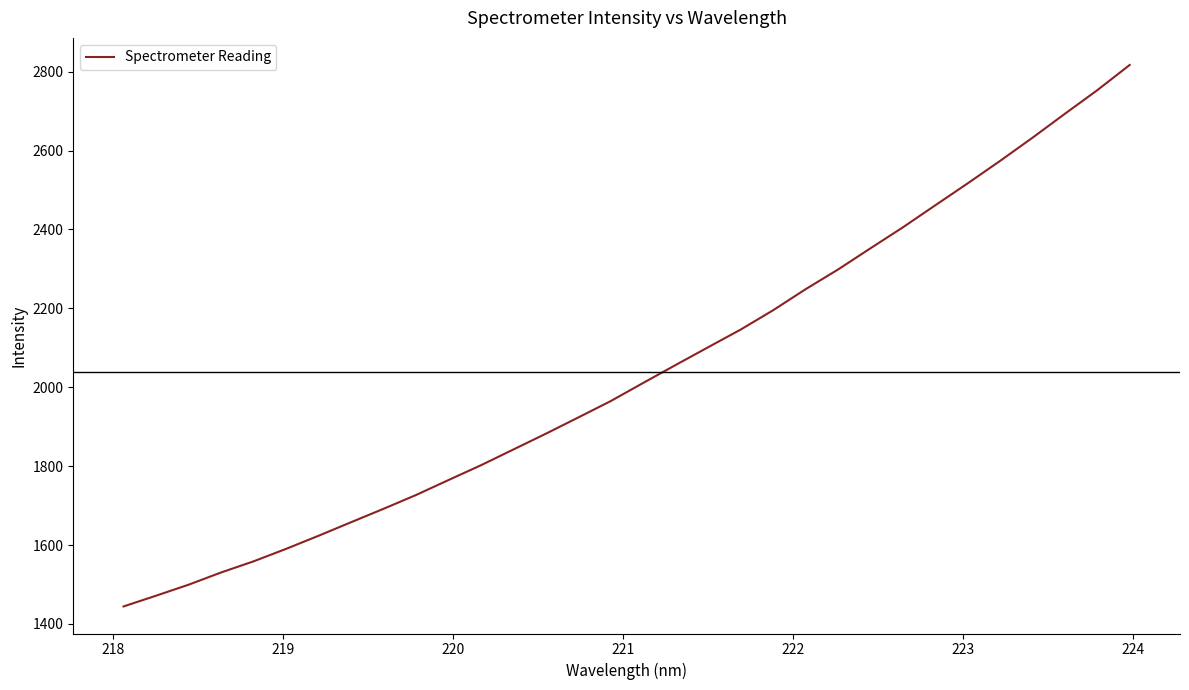

What is the greatest value displayed?

2817.1